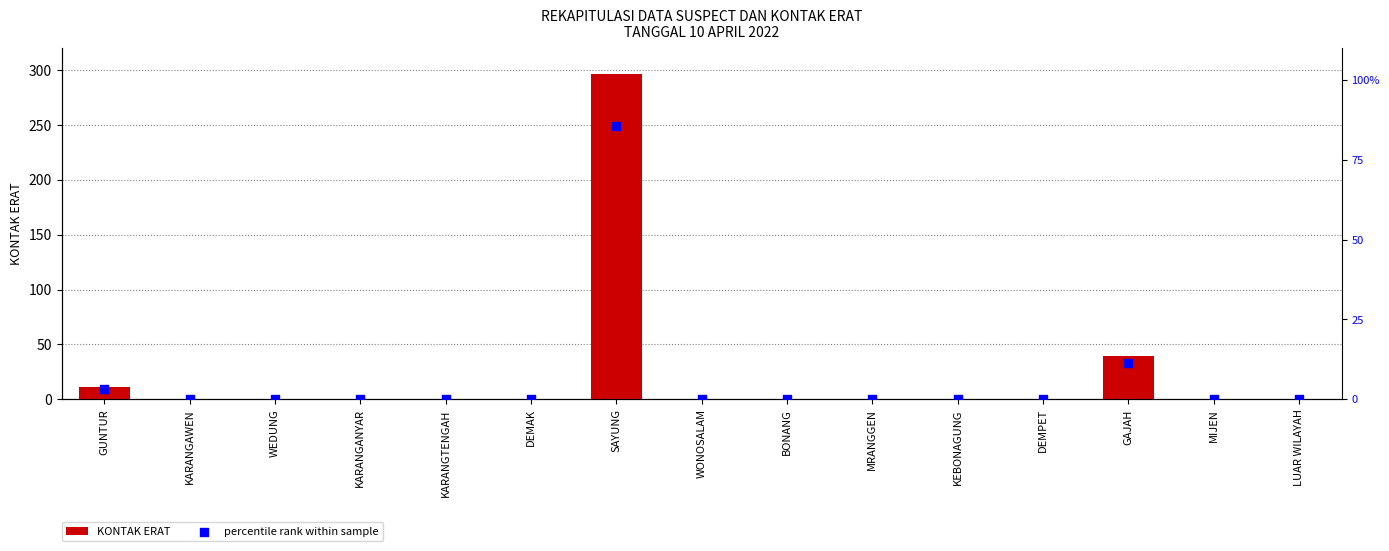

At which category is the sum across all series the highest?

SAYUNG